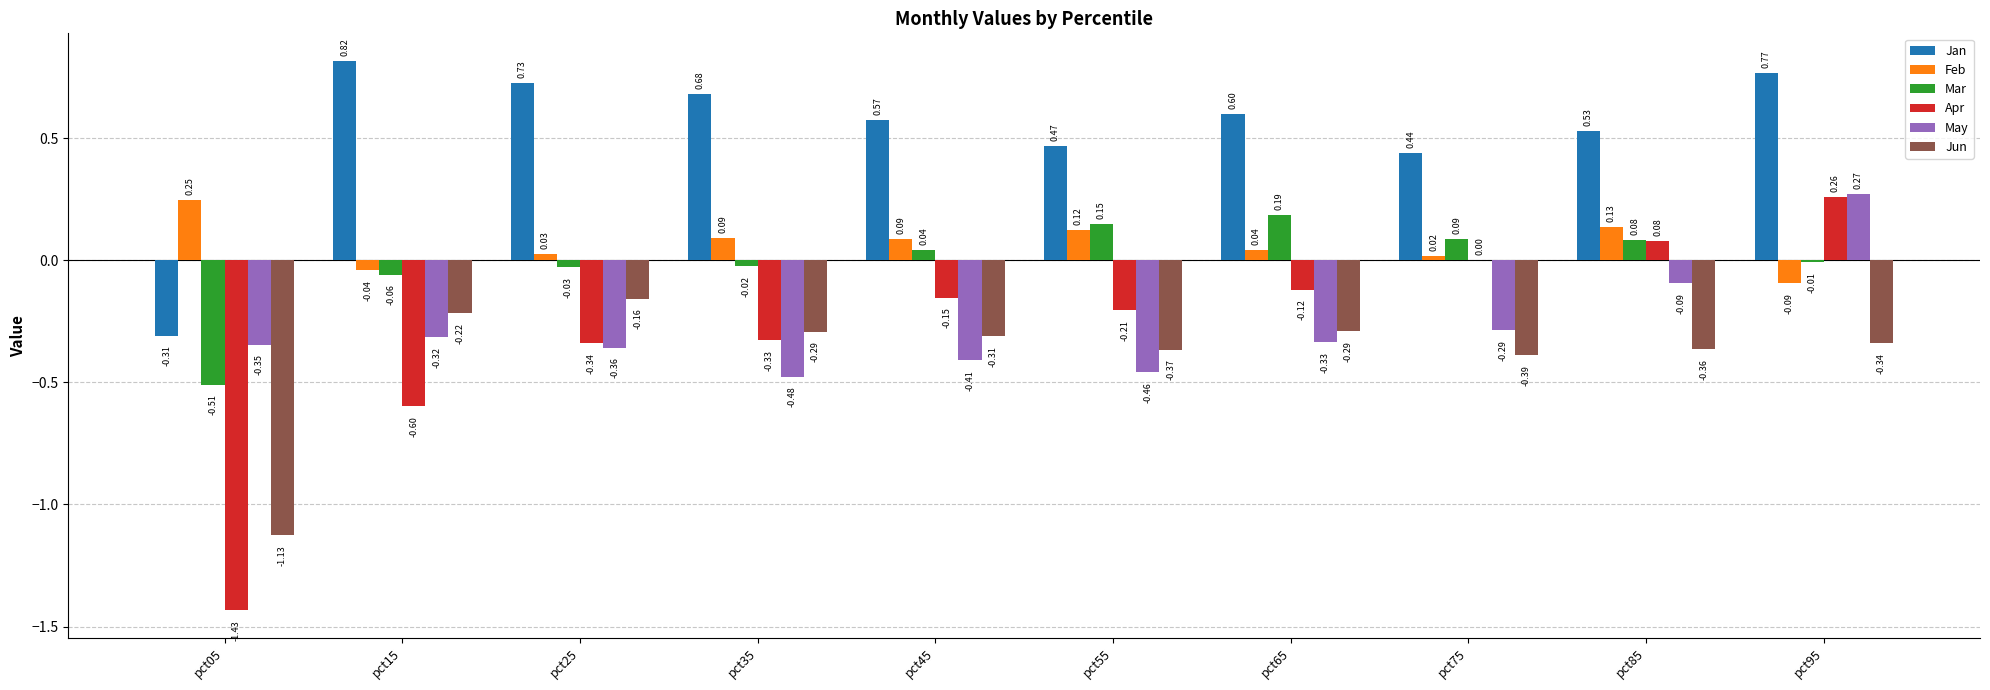

At which category is the sum across all series the highest?

pct95